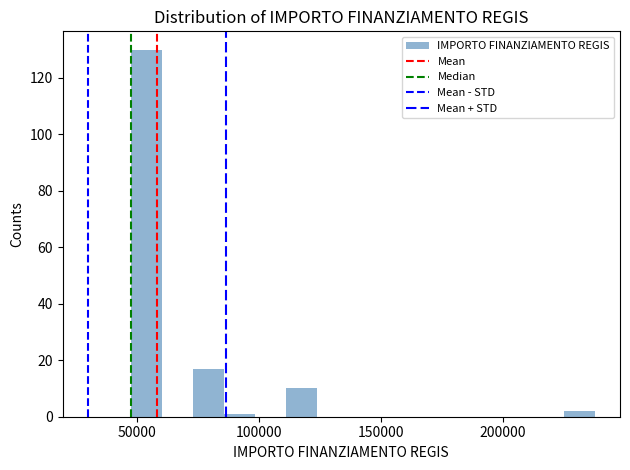

Read against the x-axis, roughly where is the centre of the tallest bar?

55000